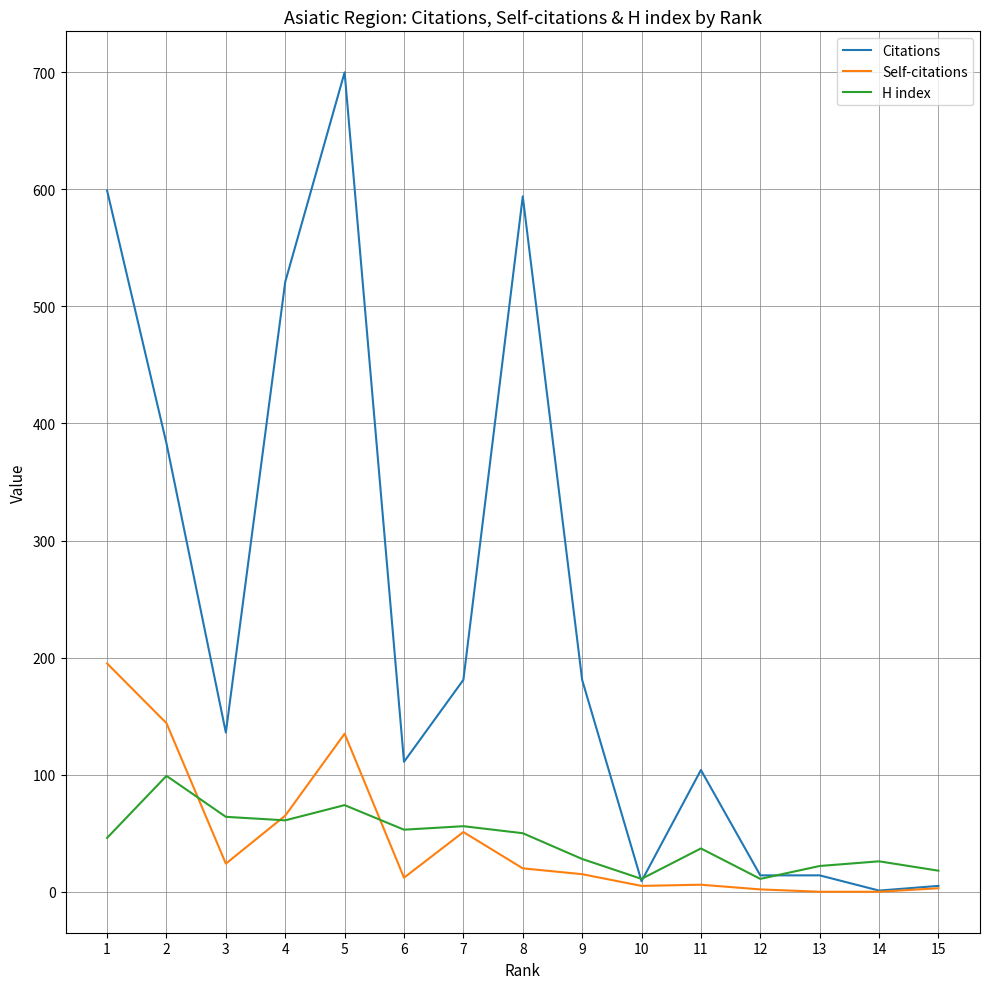

Where is Citations nearest to the value 350?

2